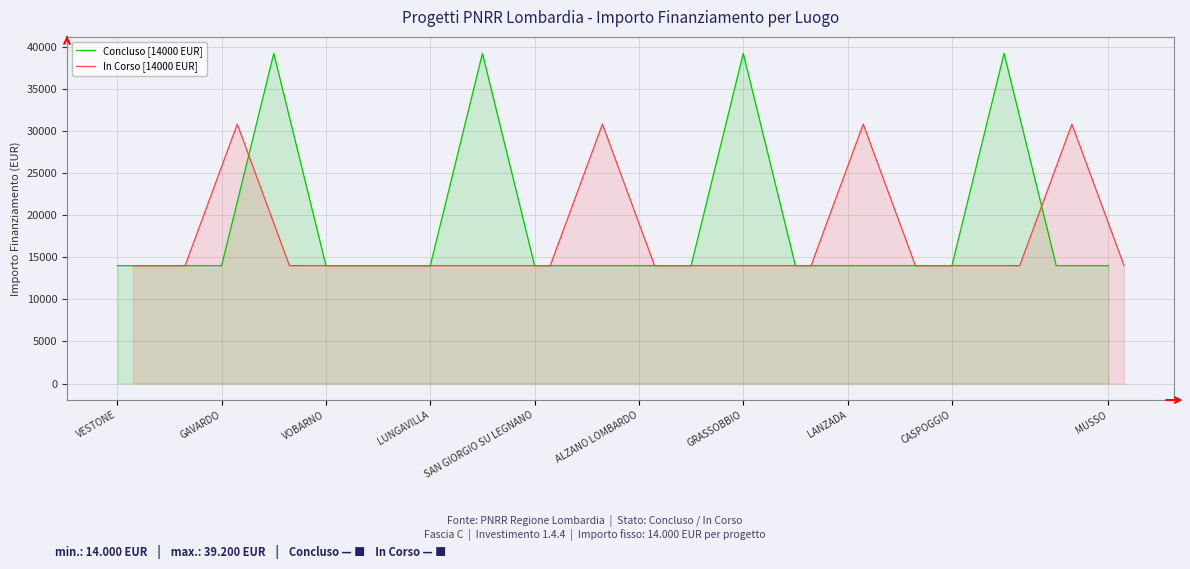

Between 14 and 13, which is larger?

14